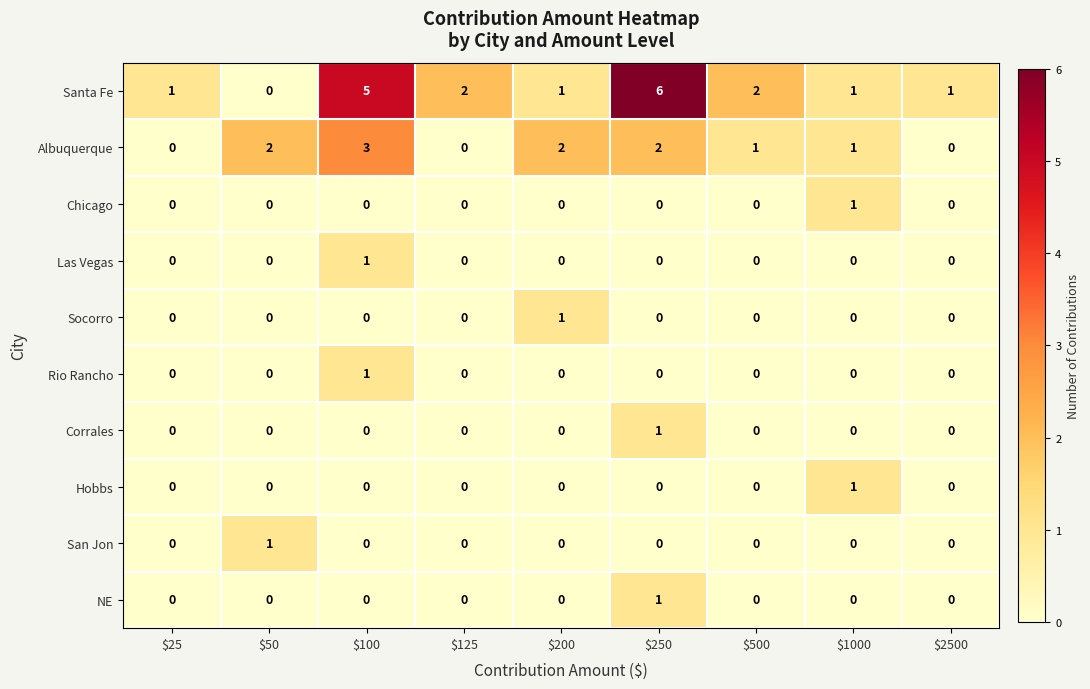

At which label does Hobbs reach its peak?

$1000